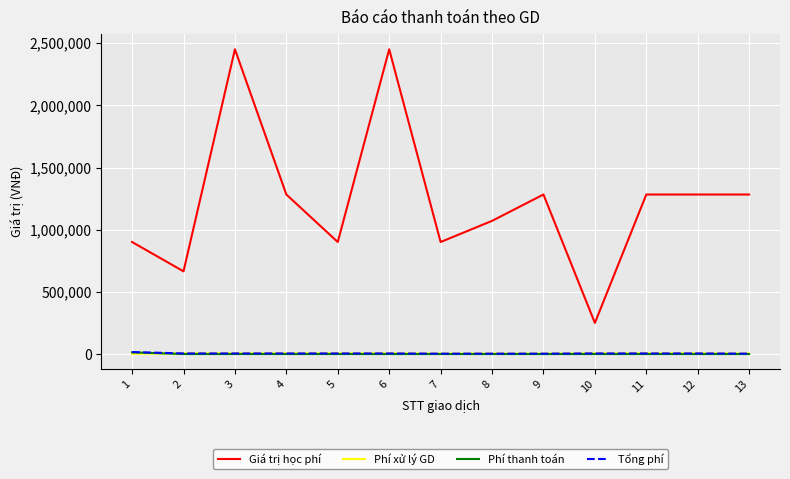

Between 4 and 10, which series saw the biggest shift?

Giá trị học phí